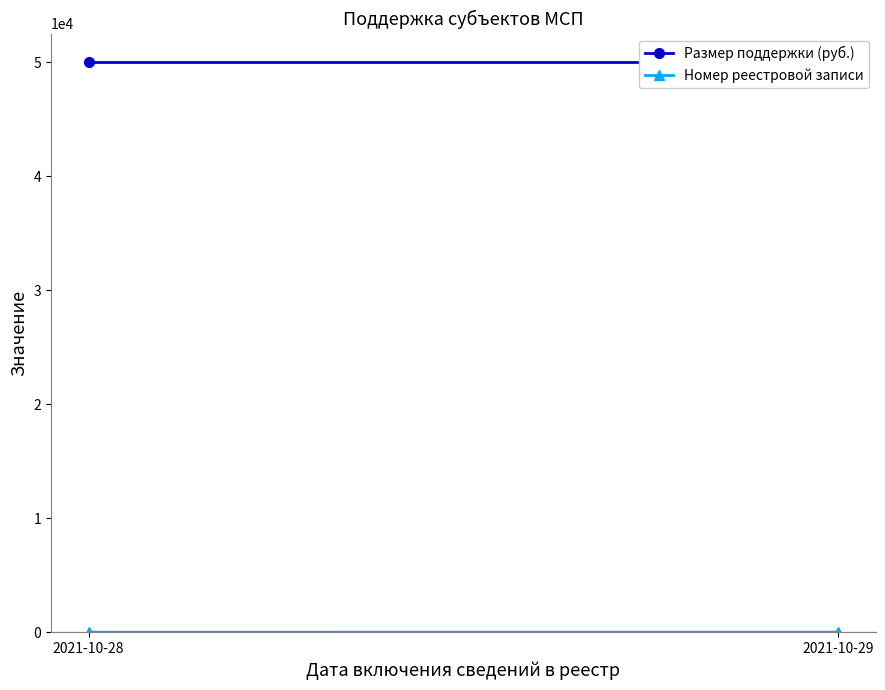

What is the lowest value of the Номер реестровой записи series?

1